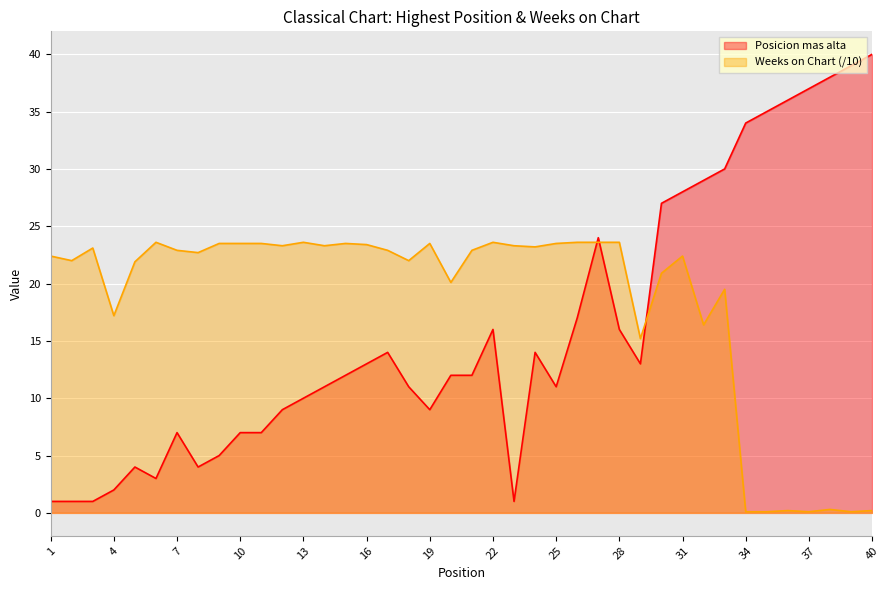

What is the sum of the Weeks on Chart values at 3 and 12?

46.4